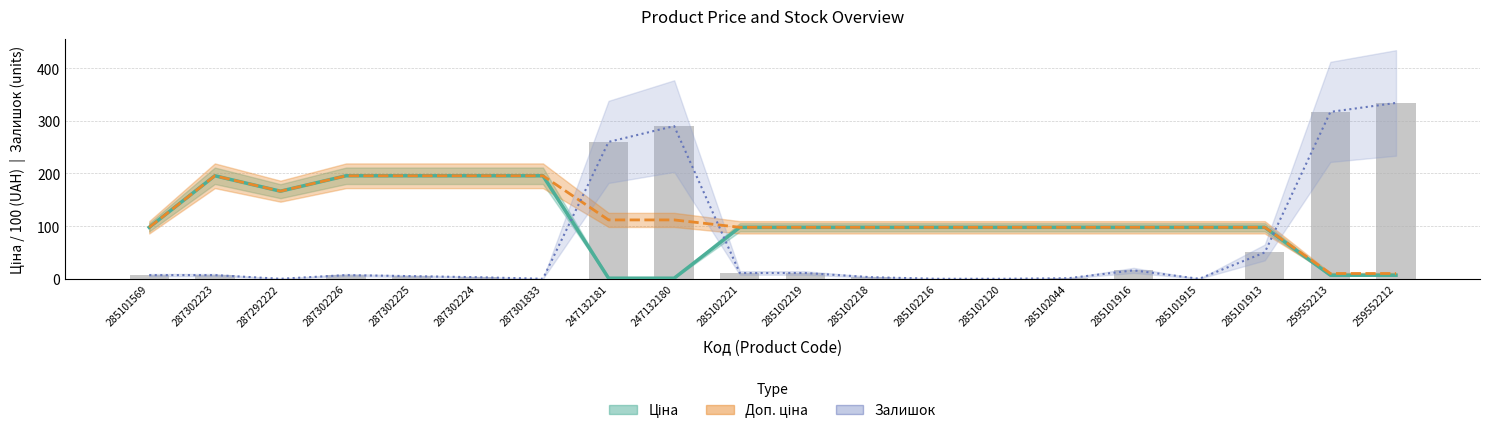

What is the difference between the highest and lowest values at 285102120?

97.8